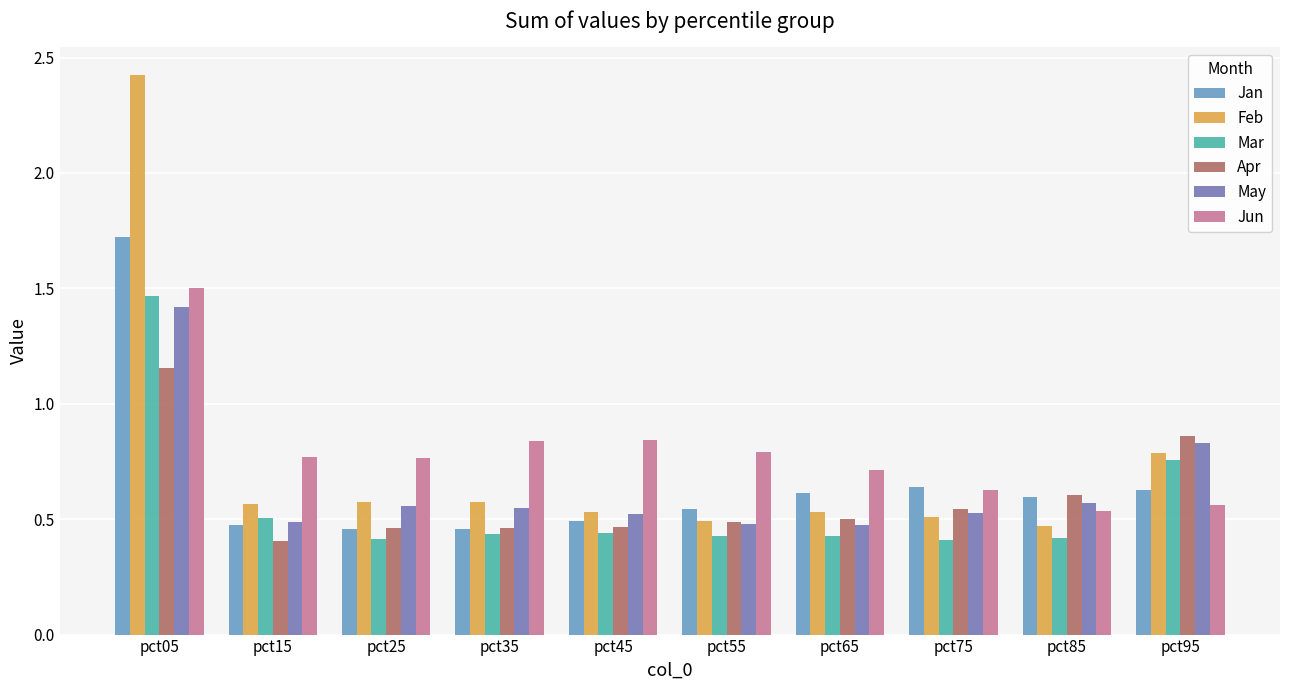

What are all the series names shown in the legend?

Jan, Feb, Mar, Apr, May, Jun